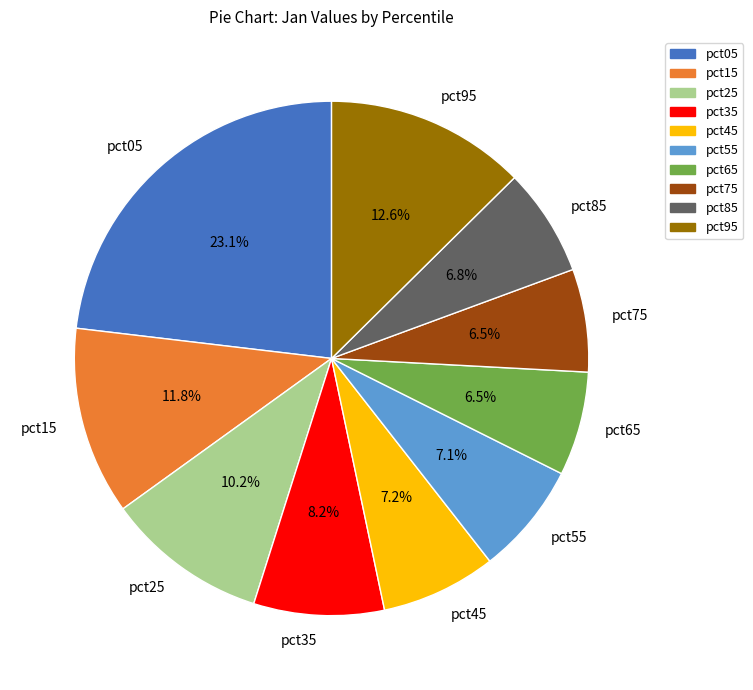

What is the largest slice in the pie chart?

pct05